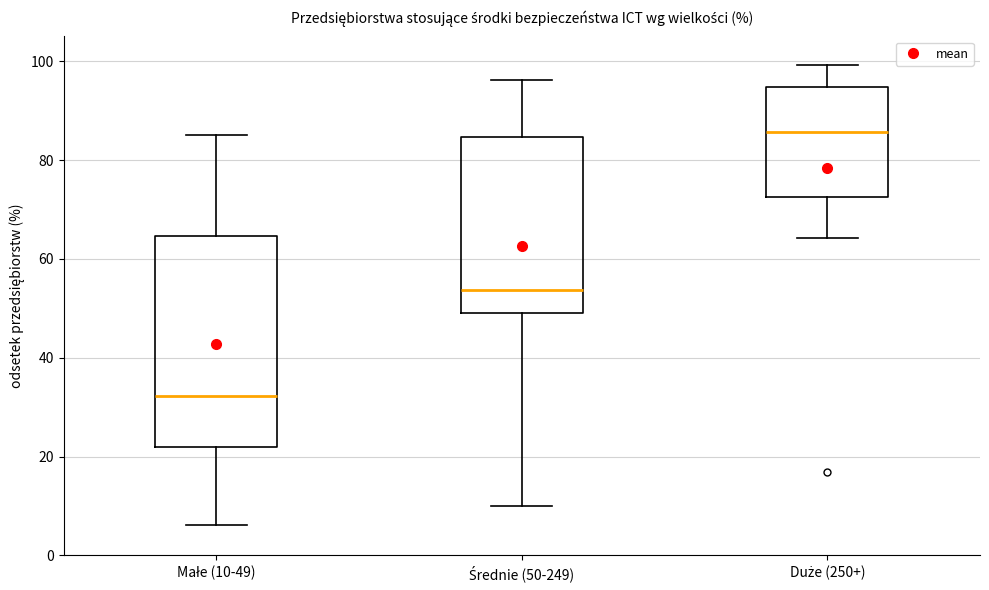

Where is the upper edge of the box for Małe (10-49) on the y-axis? The values are not printed on the chart, so give them approximately, as read against the axis.

64